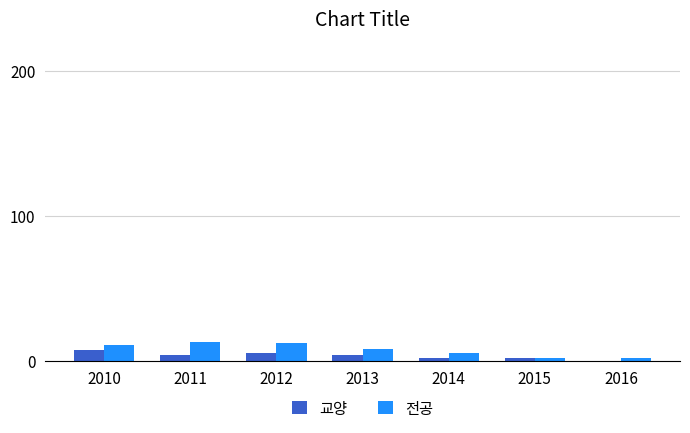

What are all the series names shown in the legend?

교양, 전공